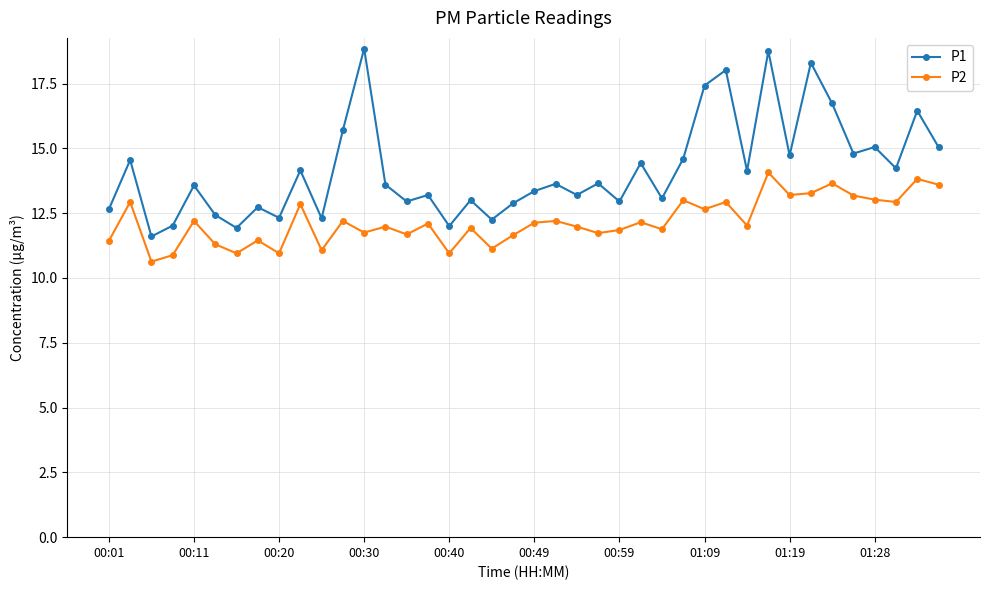

What is the average value of the P2 series?

12.2